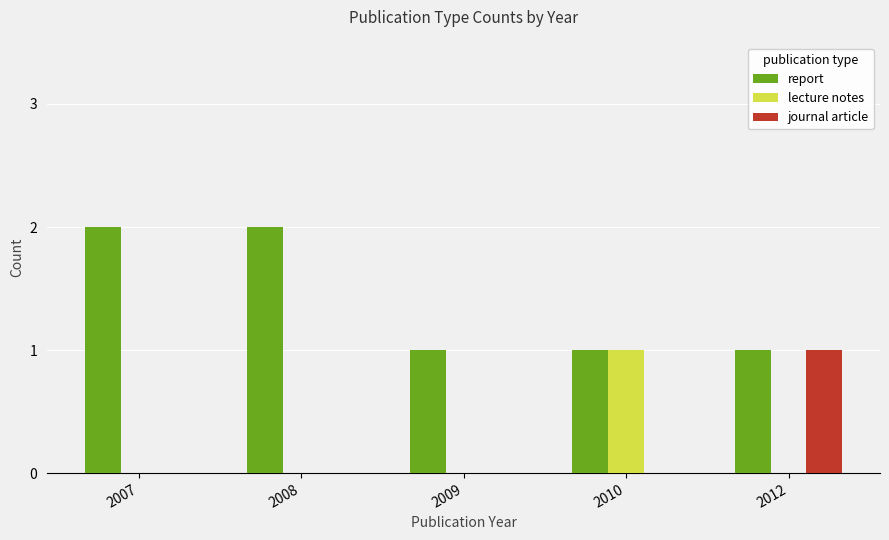

What are all the series names shown in the legend?

report, lecture notes, journal article